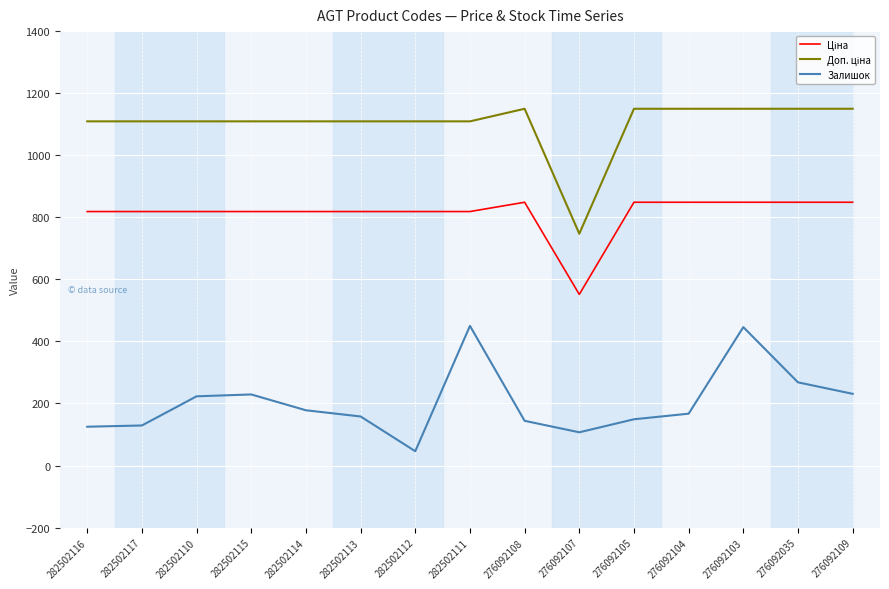

What is the difference between the Залишок values at 282502110 and 282502114?

45.0